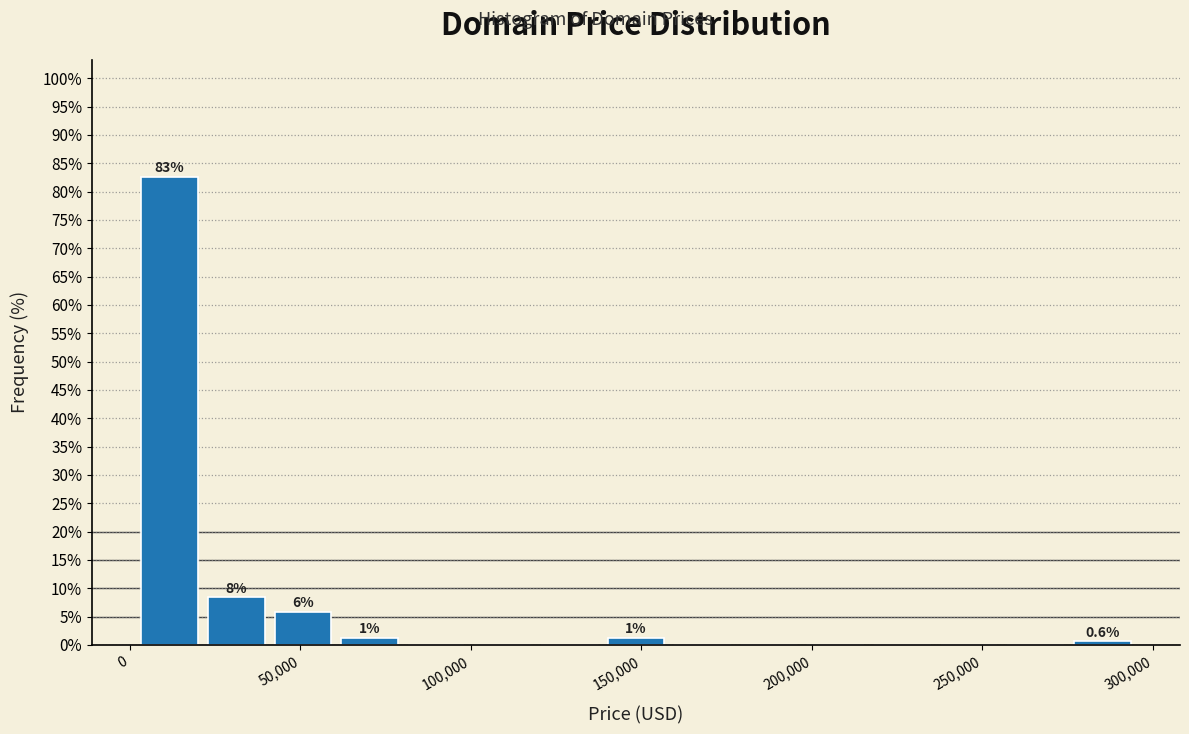

Around what value on the x-axis is the tallest bar? Give the approximate position of its centre, as read against the axis.

10000